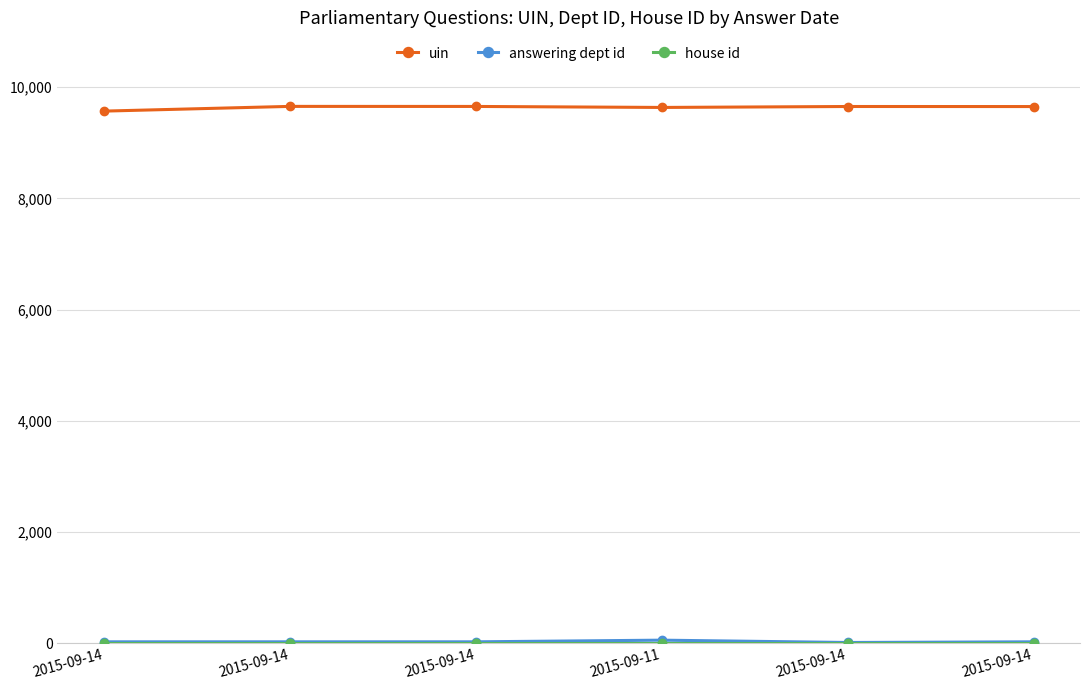

Is this an area chart (filled region under the line)?

No